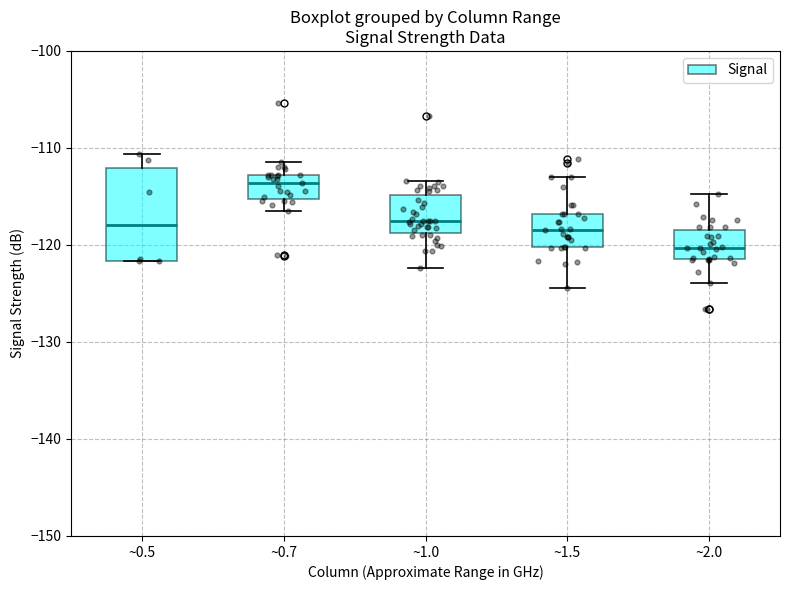

Reading left to right, transcribe this box plot: for each box, give where its median line is, the range the box spans, and where its two whiskers end, as read against the y-axis. The values are not printed on the chart, so give them approximately, as read against the axis.

~0.5: median -118, box -122 to -112, whiskers -122 to -111
~0.7: median -114, box -115 to -113, whiskers -116 to -111
~1.0: median -117, box -119 to -115, whiskers -122 to -113
~1.5: median -118, box -120 to -117, whiskers -124 to -113
~2.0: median -120, box -121 to -118, whiskers -124 to -115